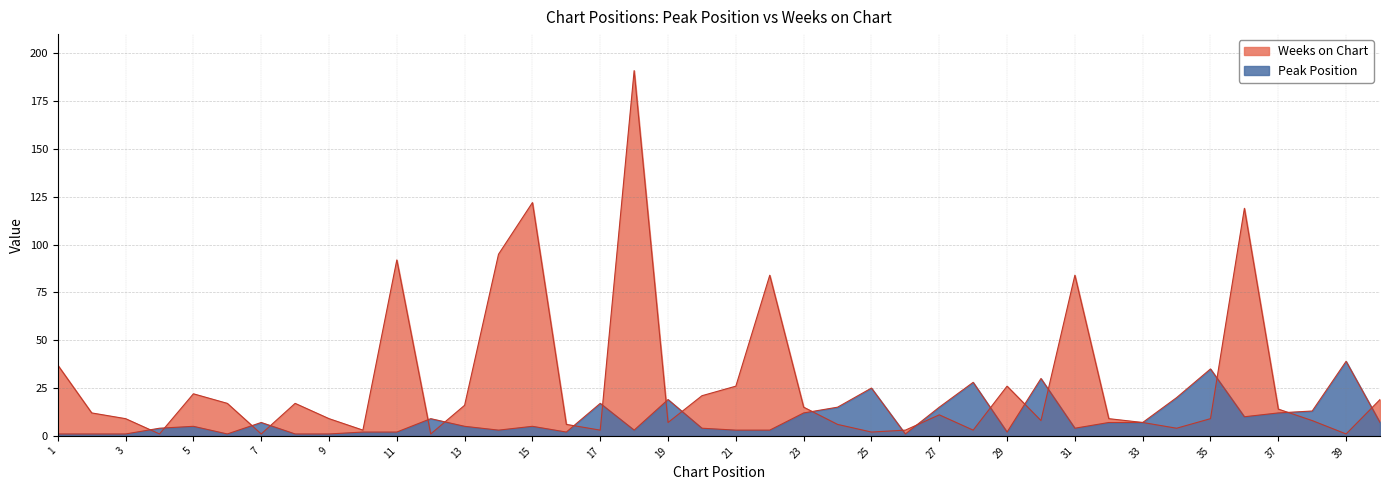

What is the value of the Weeks on Chart point at the 22nd from the left?

84